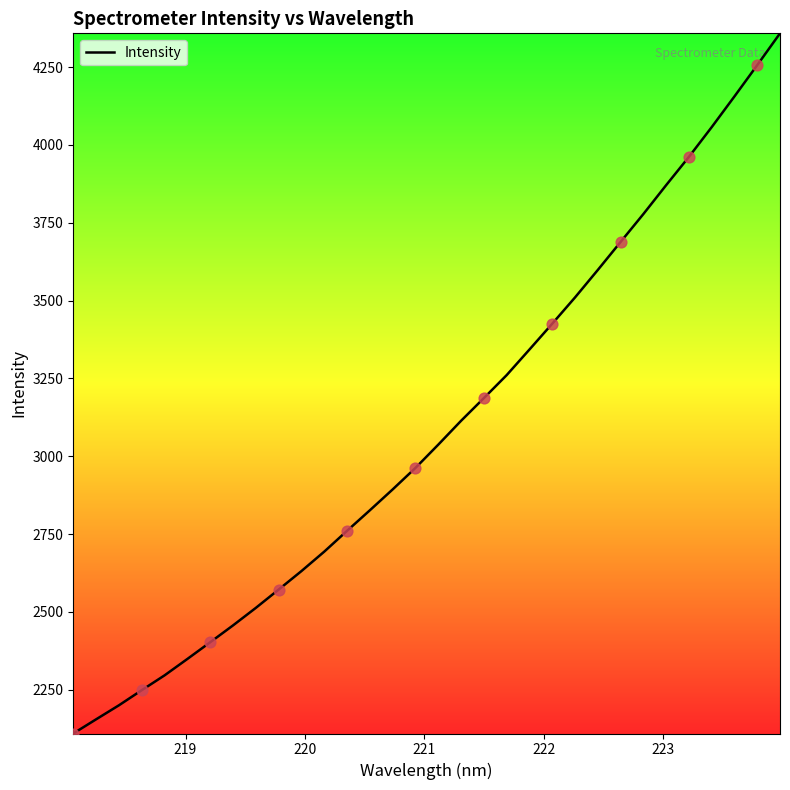

What is the greatest value displayed?

4358.2